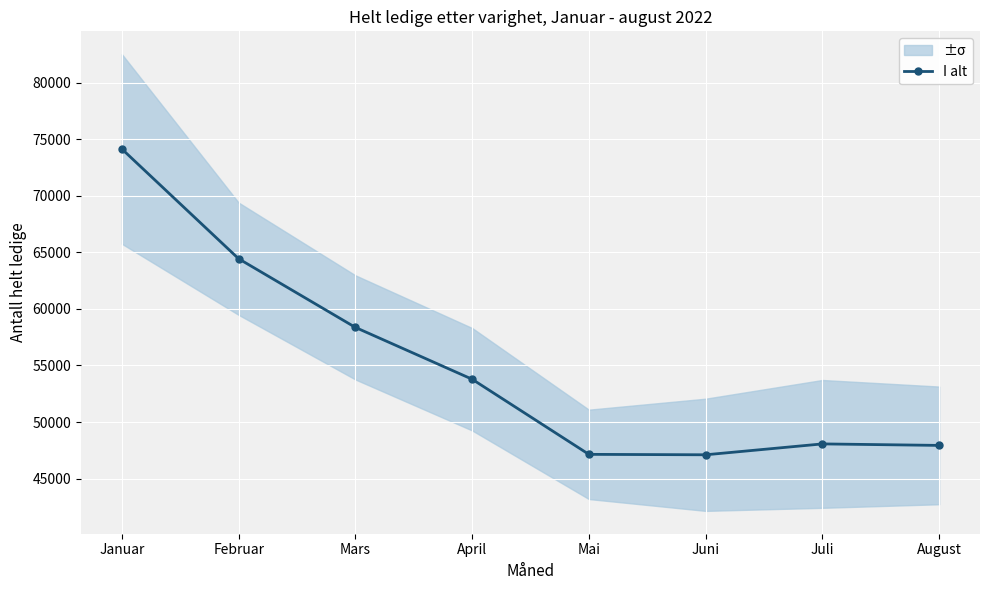

True or false: the data has more than 0 interior local peaks.

True